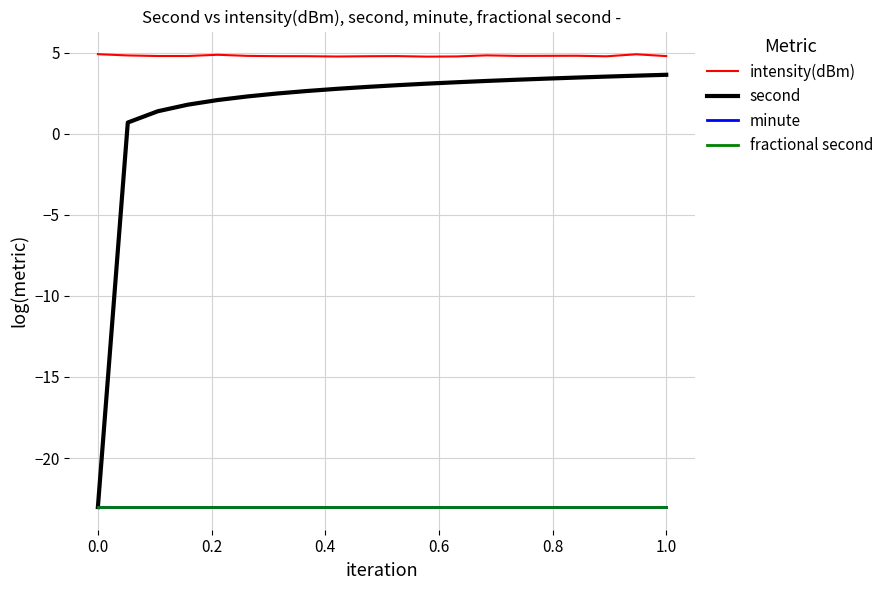

True or false: second and fractional second cross at least once.

False